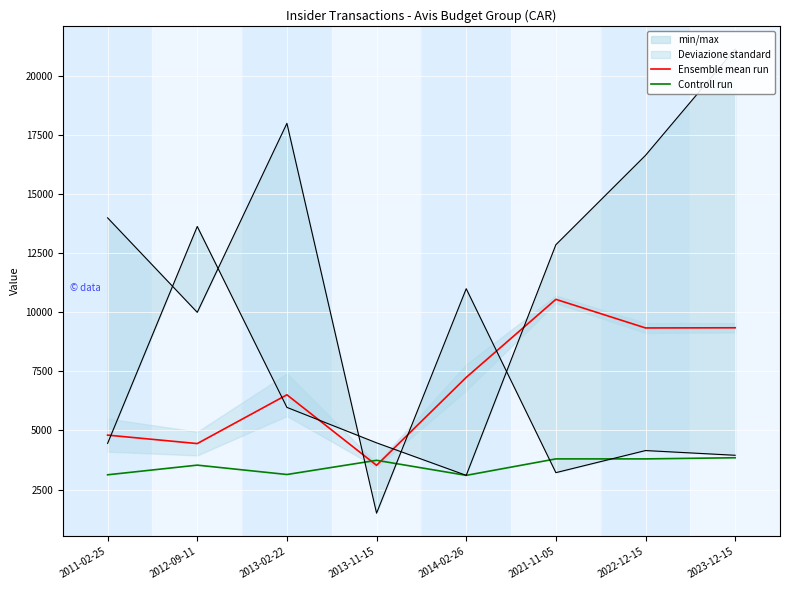

Where do Ensemble mean run and Controll run first cross each other?

2013-02-22 and 2013-11-15